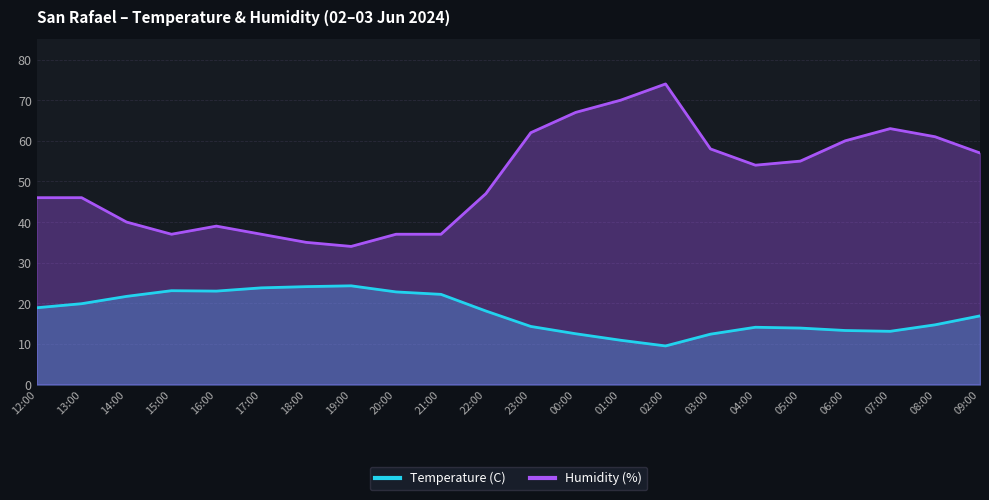

How many values in the Temperature (C) series exceed 18?

11